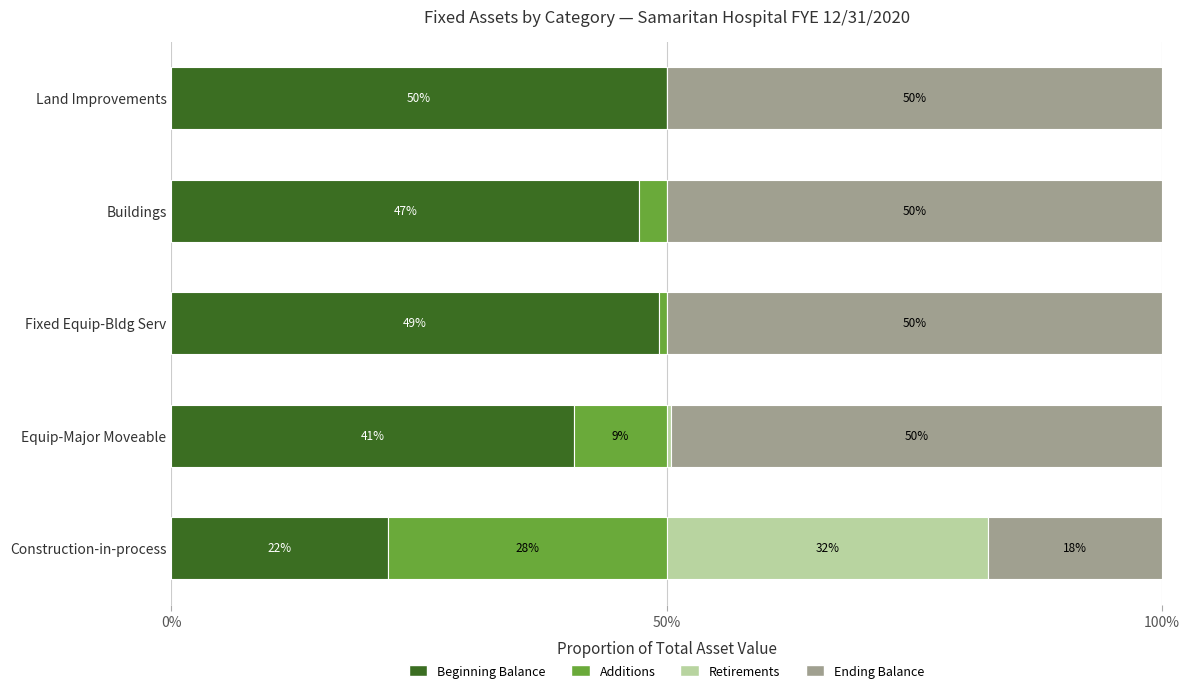

How many categories are shown in the chart?

5